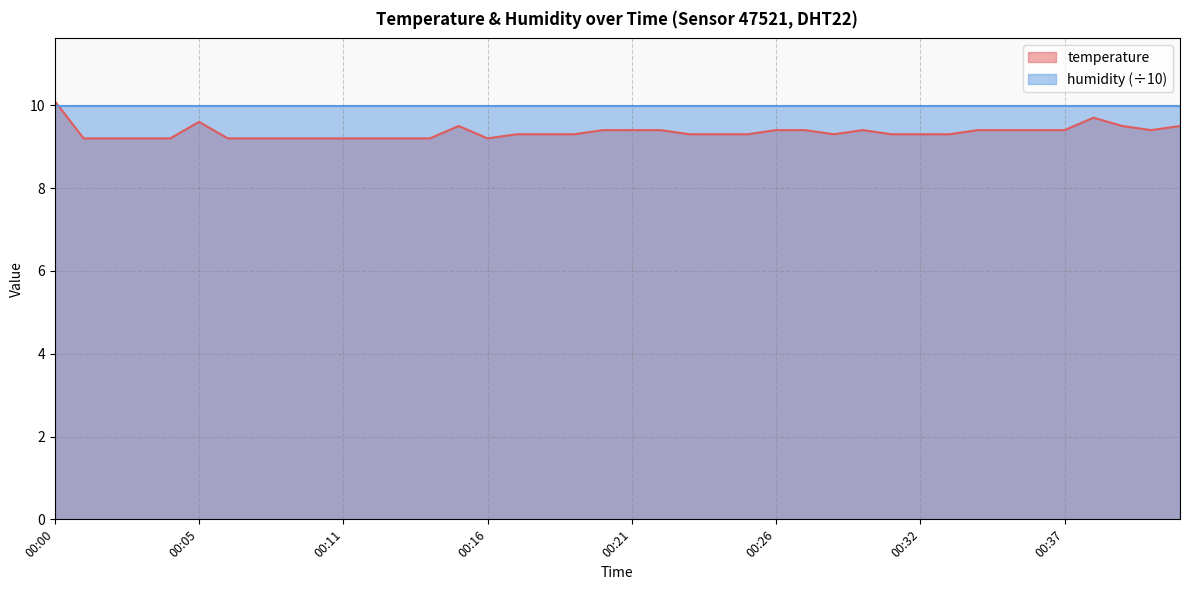

How many series are shown in this chart?

2